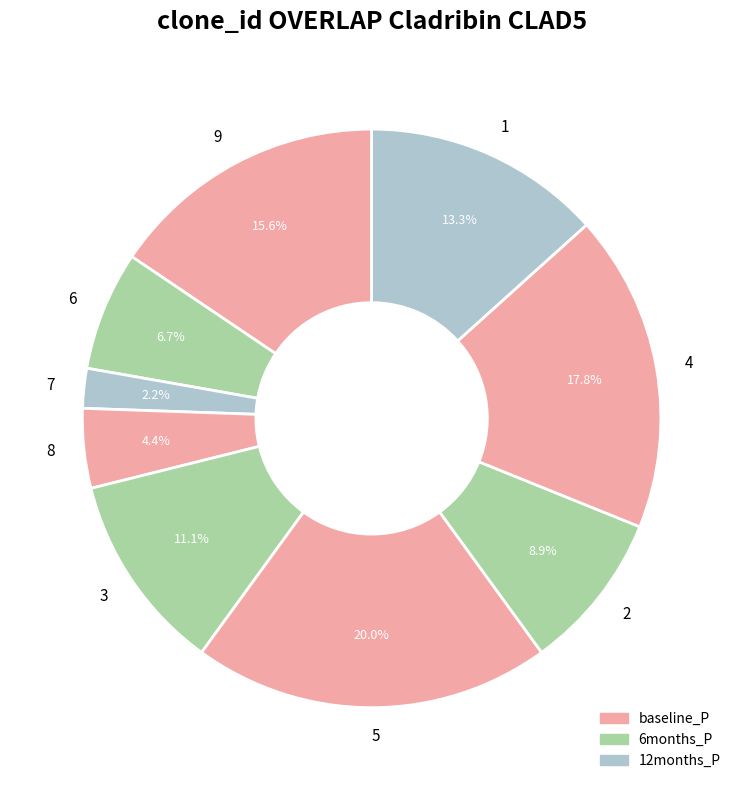

Does 4 represent more than half of the total?

No